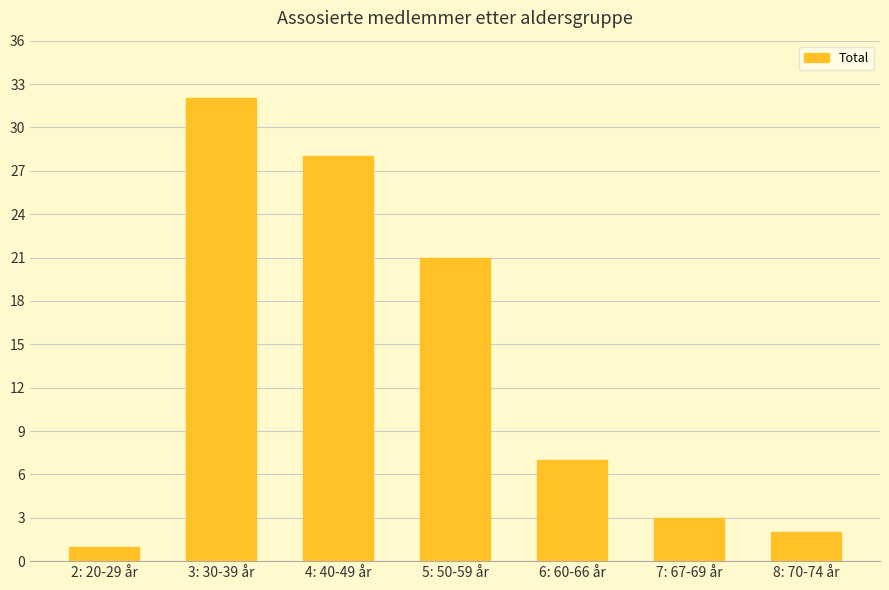

How many distinct data groups are displayed?

1